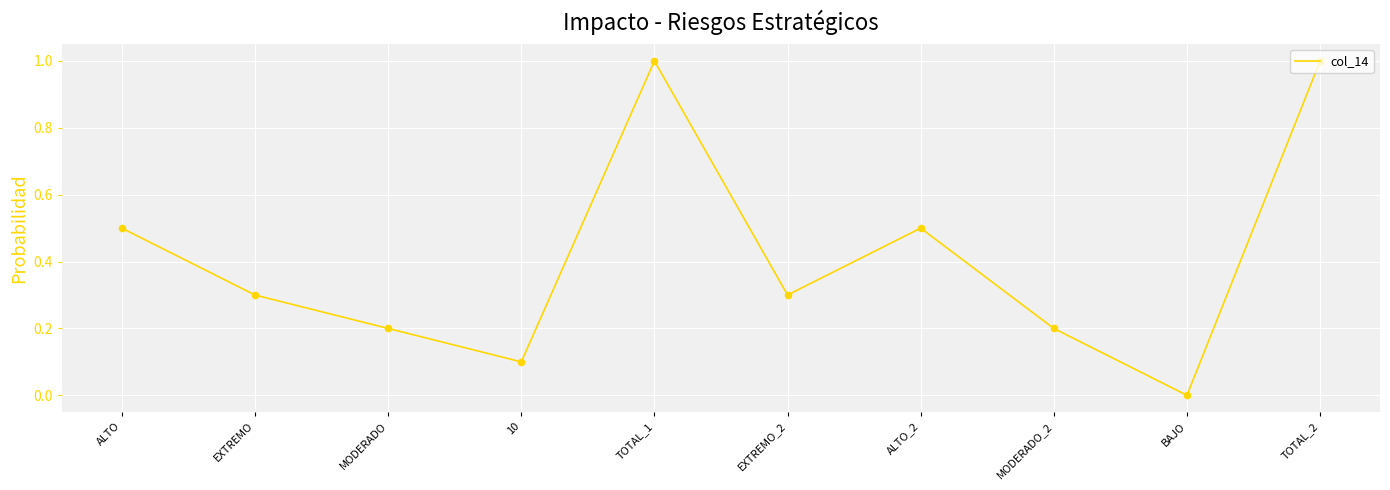

Between BAJO and MODERADO_2, which is larger?

MODERADO_2